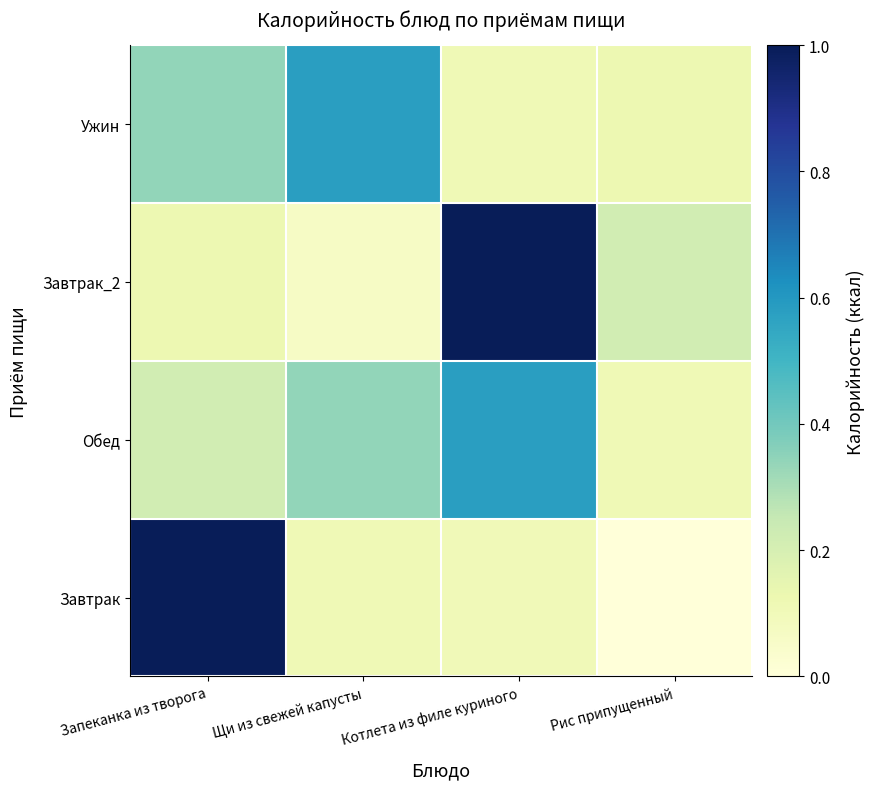

At which category is the sum across all series the highest?

Котлета из филе куриного